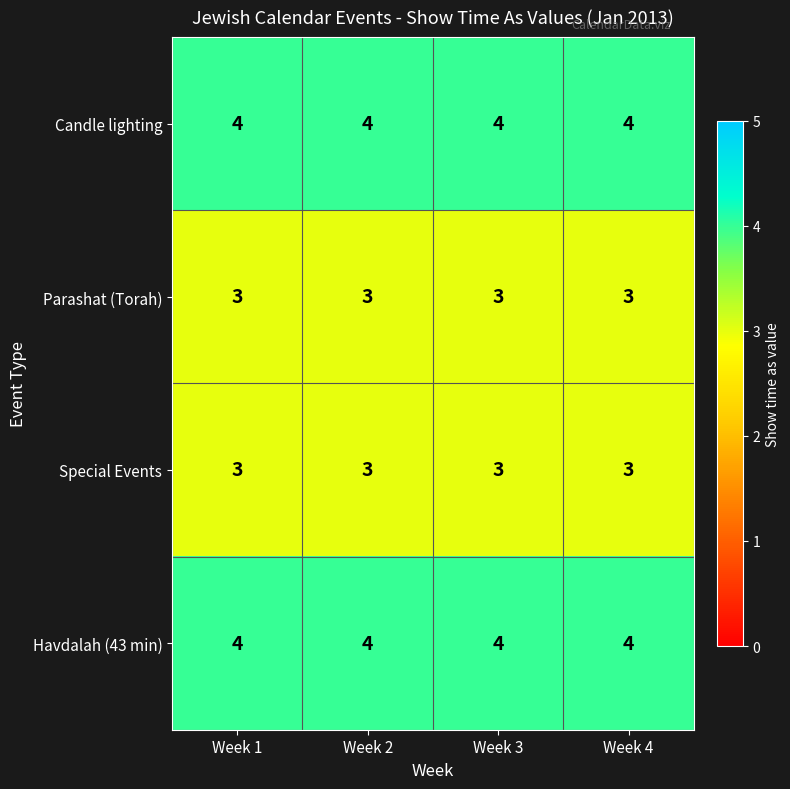

At how many categories does at least one series exceed 3?

4